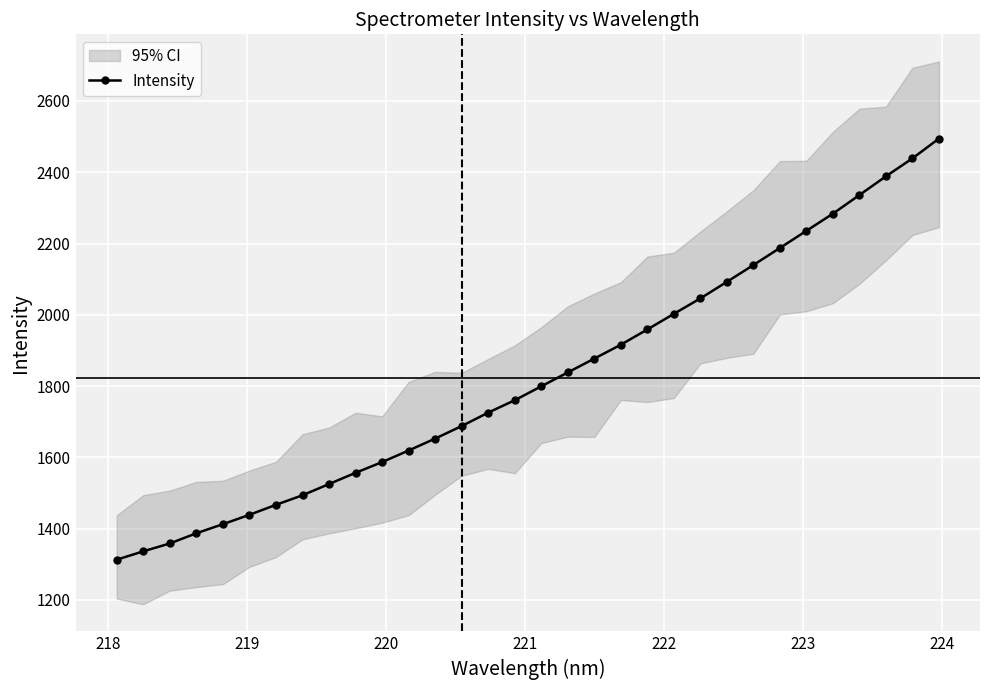

Reading left to right, list all the values displayed in this chart.

1312.7	1336.2	1358.2	1386.9	1412.4	1438.7	1466.7	1493.6	1525.0	1556.6	1586.6	1619.1	1652.6	1687.8	1725.5	1760.2	1799.3	1838.2	1877.1	1916.0	1958.8	2002.7	2046.0	2092.4	2139.6	2187.5	2235.6	2283.7	2336.0	2388.5	2438.8	2494.2